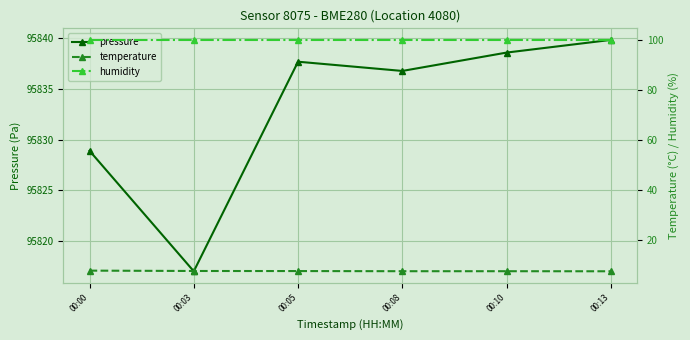

What is the minimum value shown in the chart?

7.5